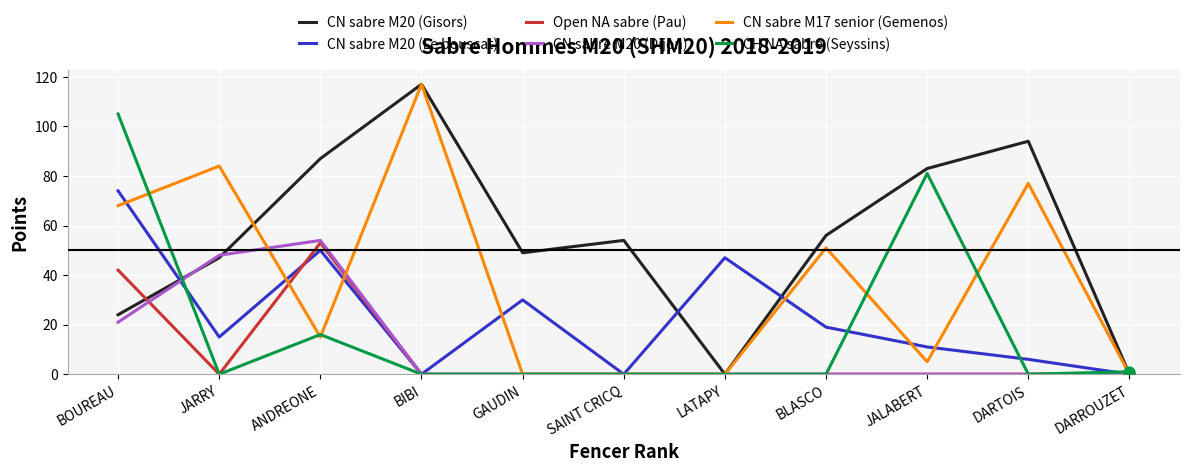

What is the spread (max minus min) of values at BIBI?

117